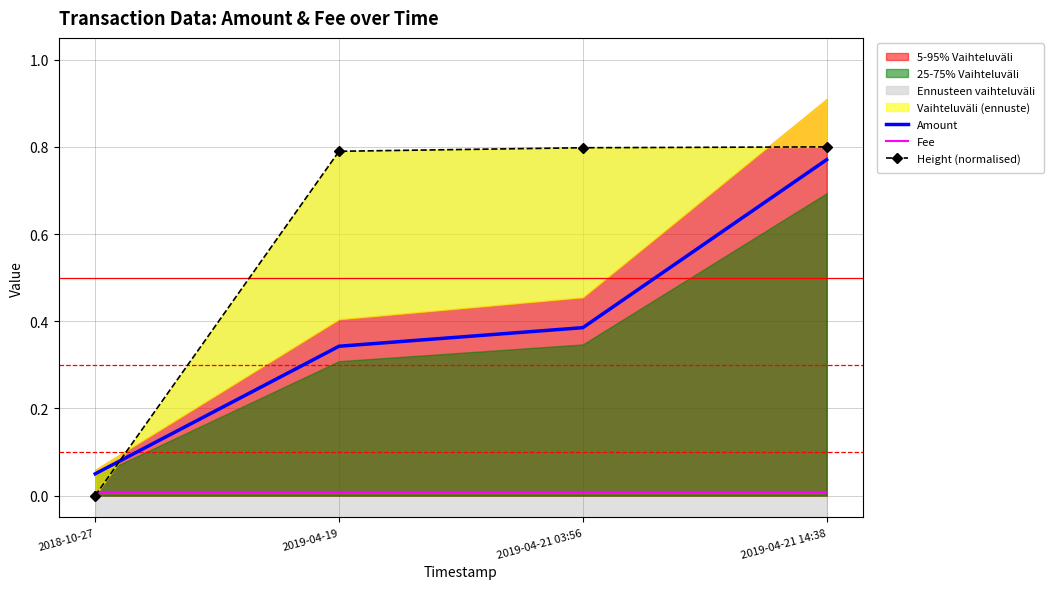

Rank the series by their average value, from lowest to highest.

Fee, Amount, Height (normalised)